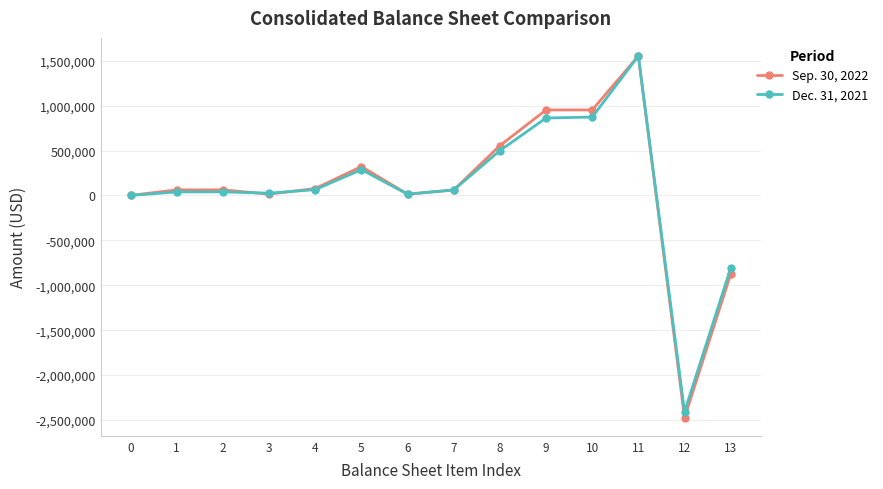

Rank the series by their average value, from lowest to highest.

Dec. 31, 2021, Sep. 30, 2022